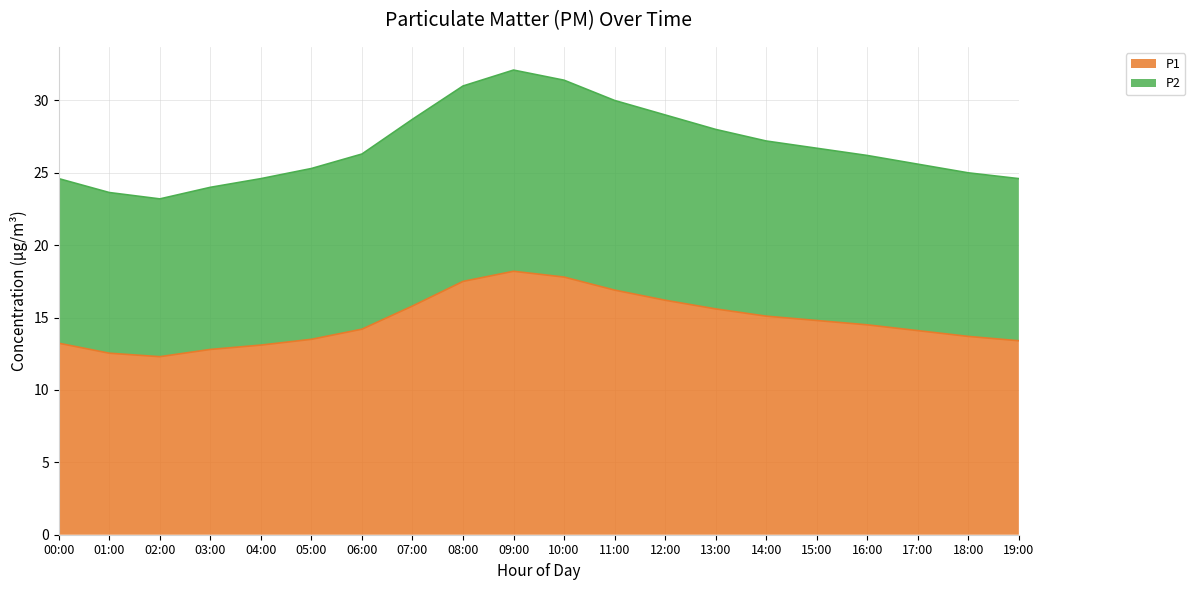

How many lines are shown in the chart?

2